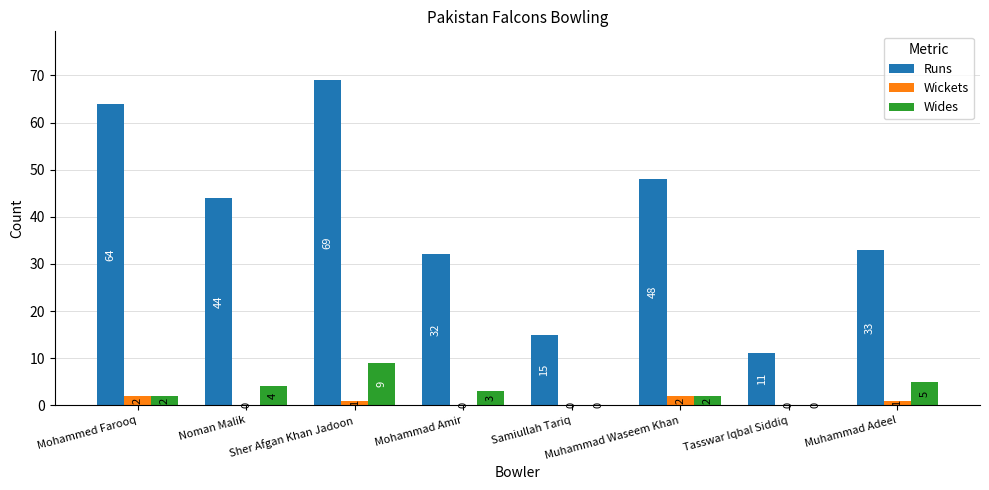

Does the chart contain stacked bars?

No